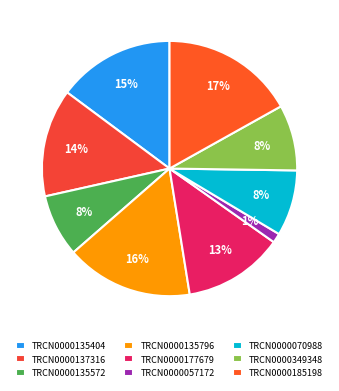

What is the ratio of the value at TRCN0000057172 to the value at TRCN0000349348?

0.1